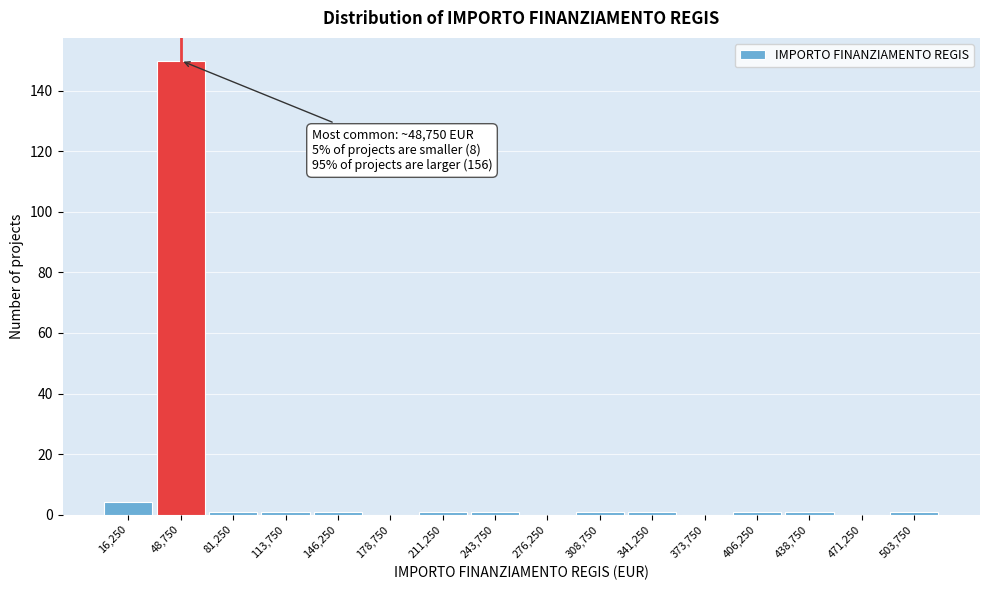

Over which range of the x-axis is the bar tallest?

32500 to 65000